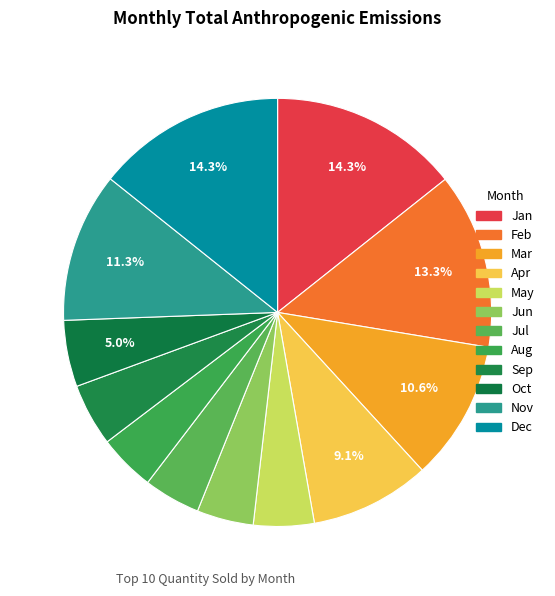

What portion of the pie excludes Apr?

90.9%